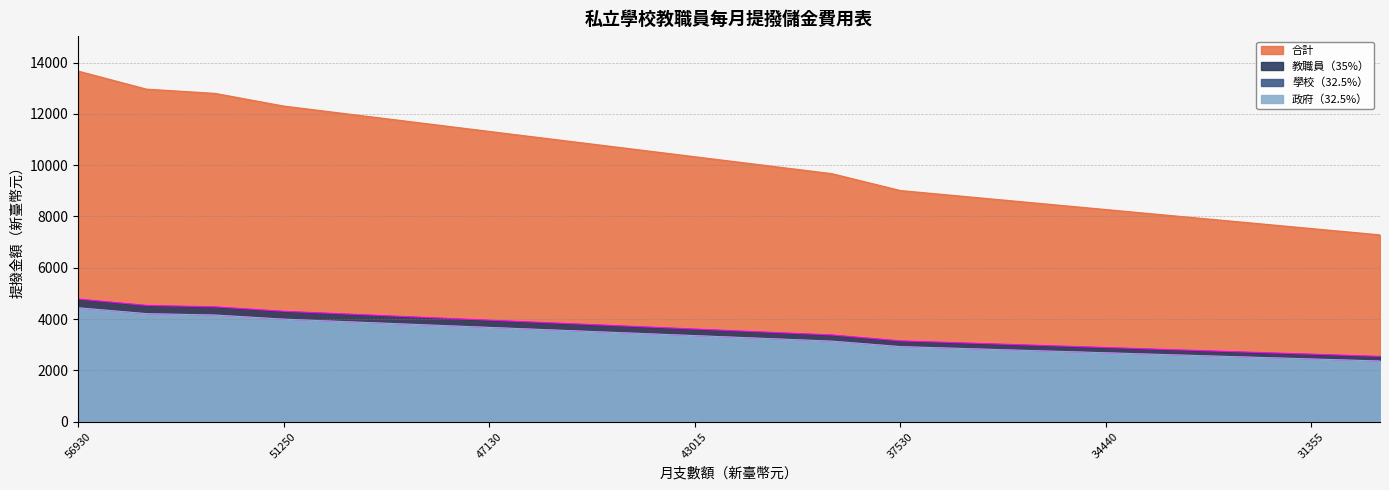

How many data points in 教職員（35%） are above 3613?

9